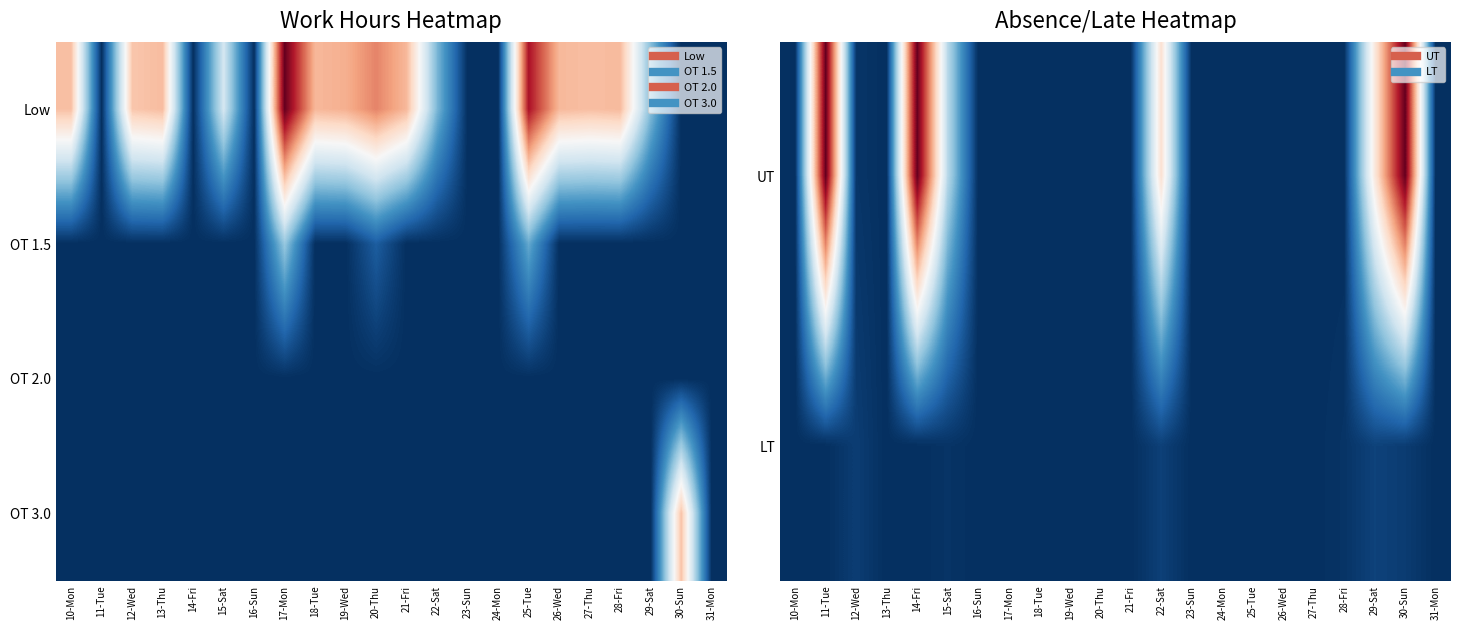

Is the value of LT at 26-Wed greater than the value of UT at 19-Wed?

No